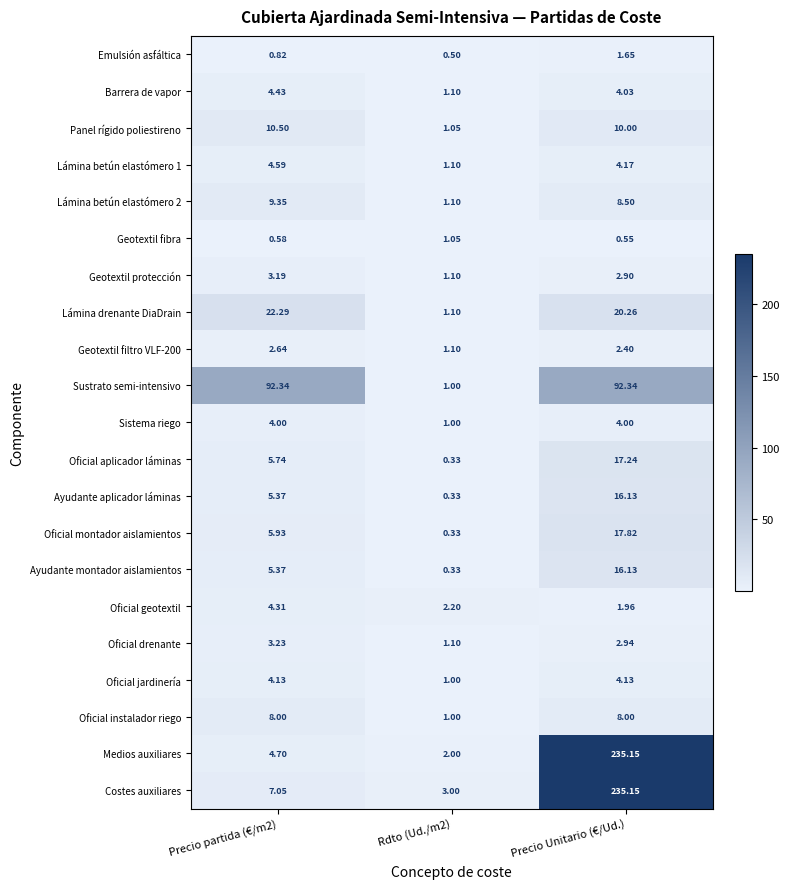

At which category is the sum across all series the highest?

Precio Unitario (€/Ud.)